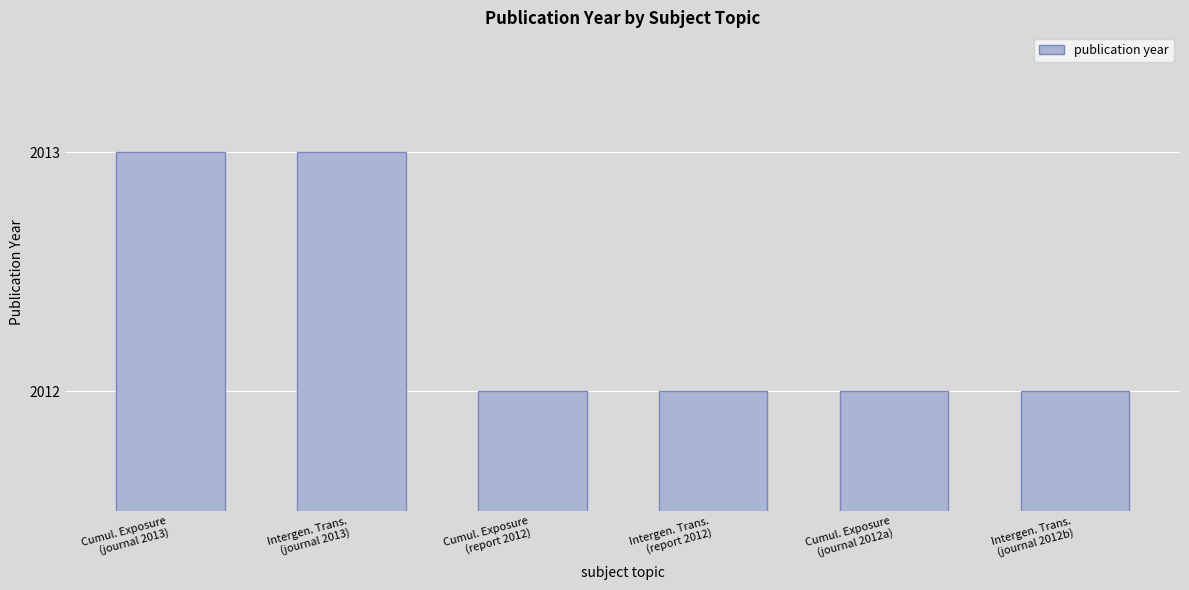

True or false: the data shows 2012 at Cumul. Exposure
(journal 2012a).

True